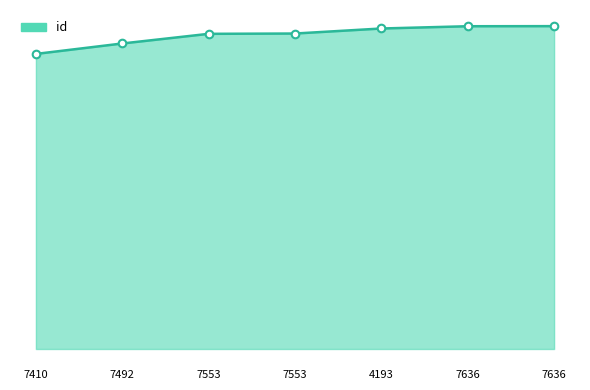

Does the chart have visible grid lines?

No